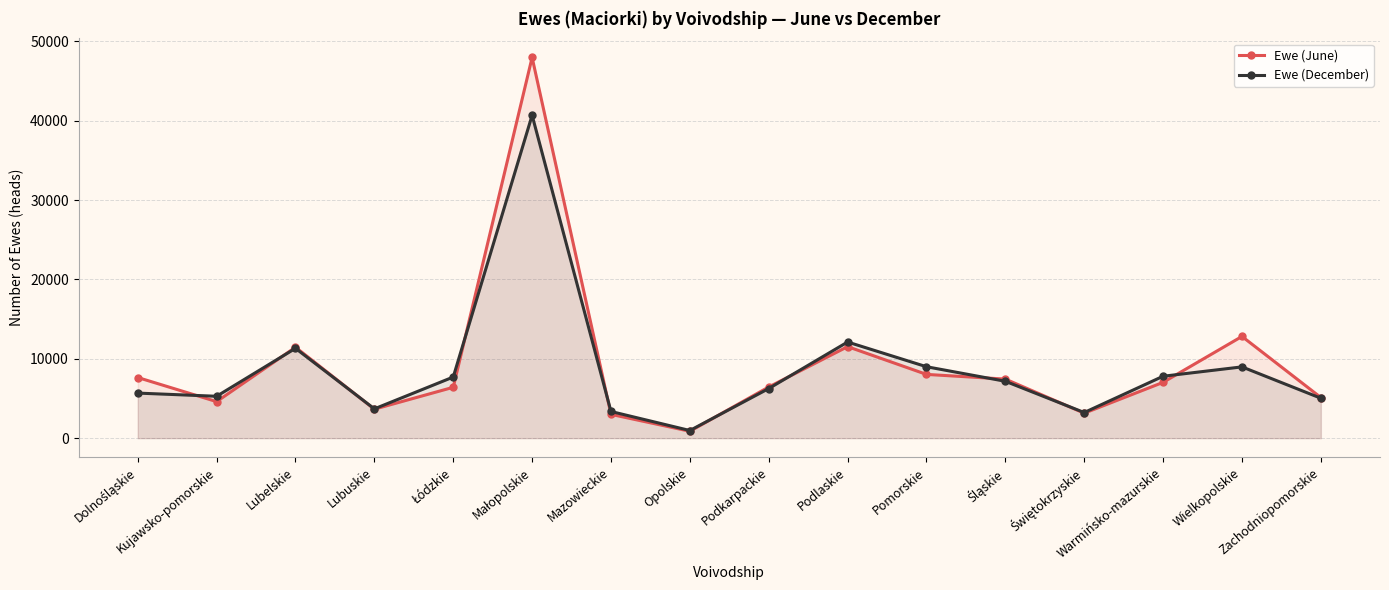

What is the difference between the highest and lowest values at Zachodniopomorskie?

88